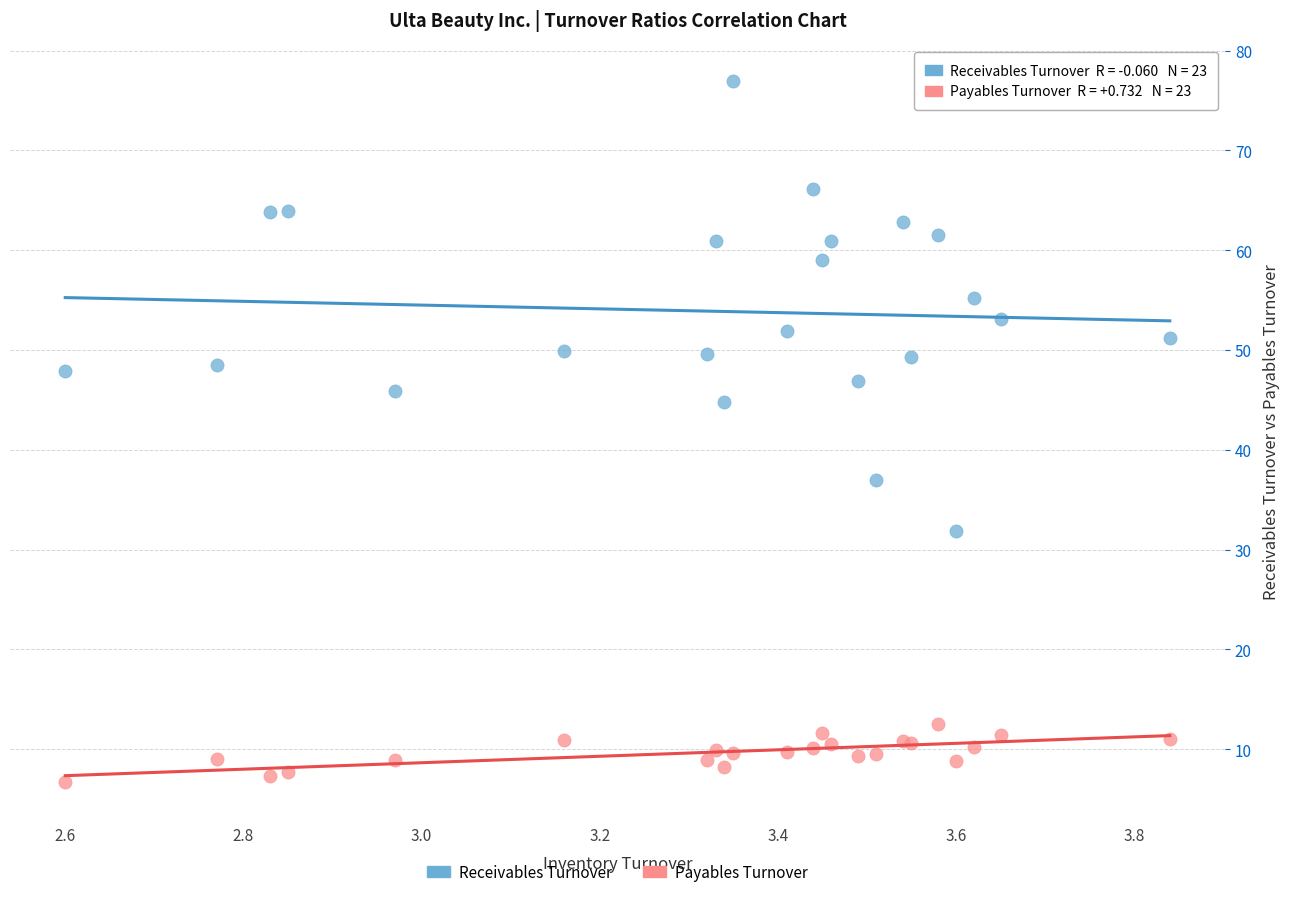

Which series reaches the maximum Y coordinate?

Receivables Turnover